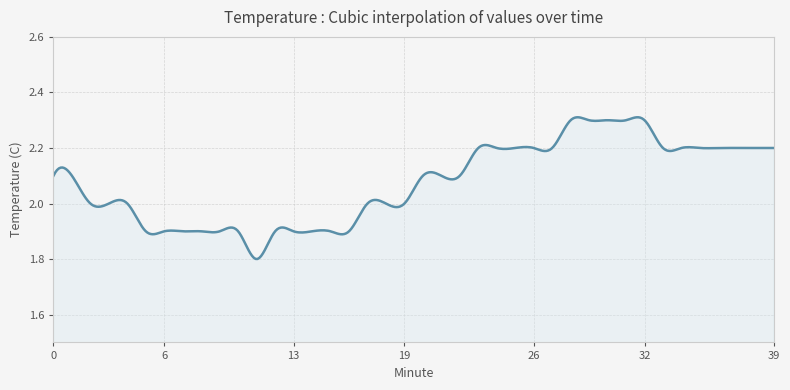

What is the difference between the maximum and minimum values?

0.5